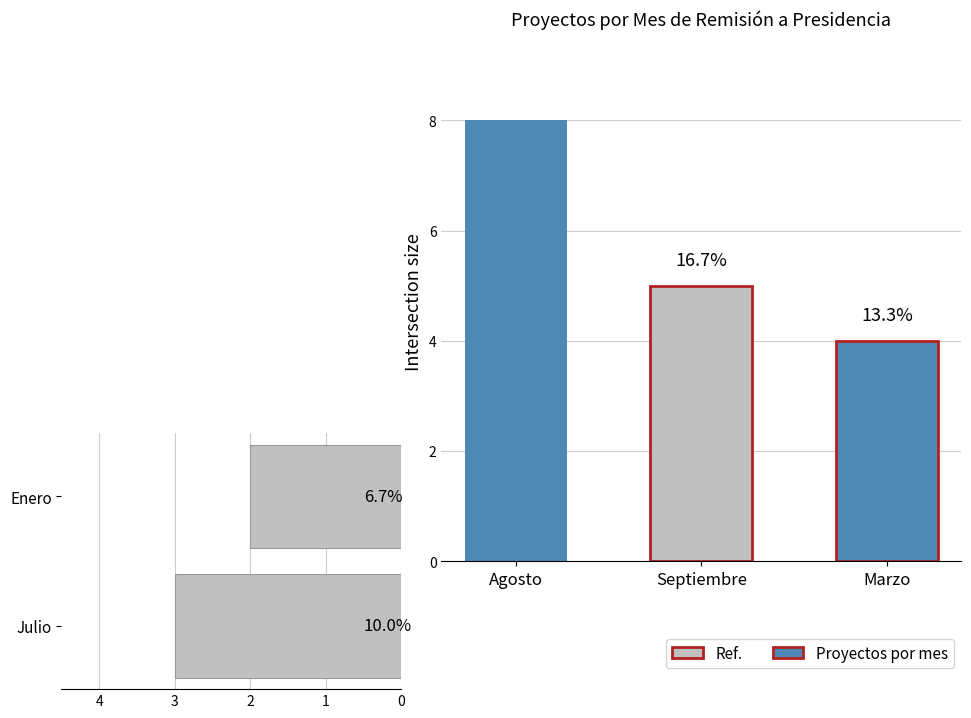

Does the chart contain any negative values?

No